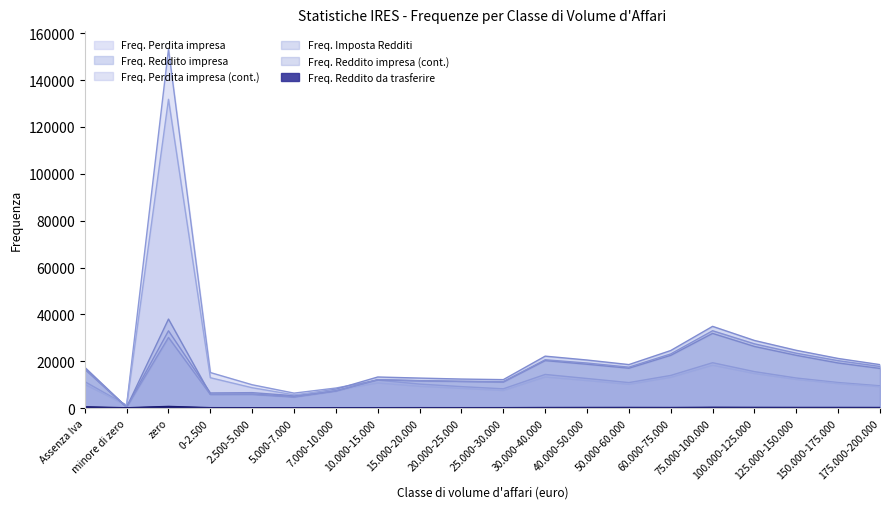

Rank the categories by Freq. Perdita impresa (cont.) value from highest to lowest.

zero, 75.000-100.000, 100.000-125.000, 30.000-40.000, 60.000-75.000, 0-2.500, 125.000-150.000, 40.000-50.000, 10.000-15.000, 150.000-175.000, 50.000-60.000, Assenza Iva, 15.000-20.000, 175.000-200.000, 2.500-5.000, 20.000-25.000, 7.000-10.000, 25.000-30.000, 5.000-7.000, minore di zero